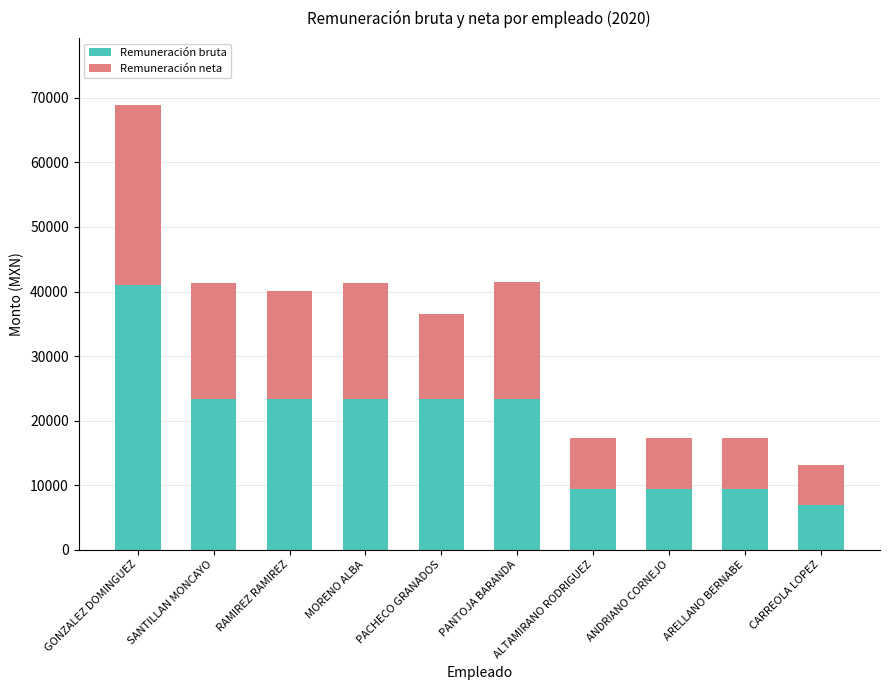

What is the maximum value for Remuneración bruta?

41080.0